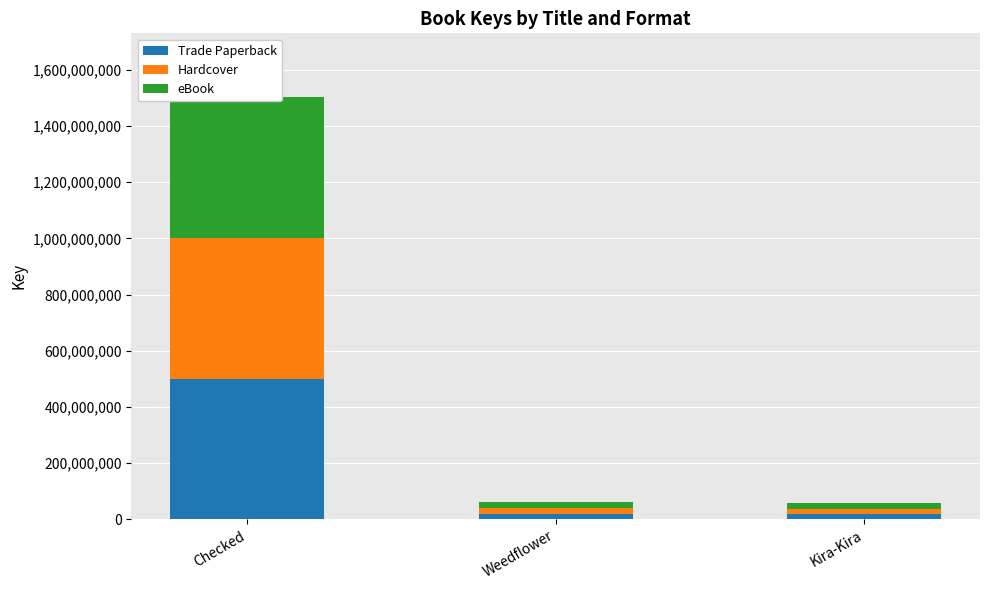

What is the value of the Hardcover bar at the 2nd from the left?

20961863